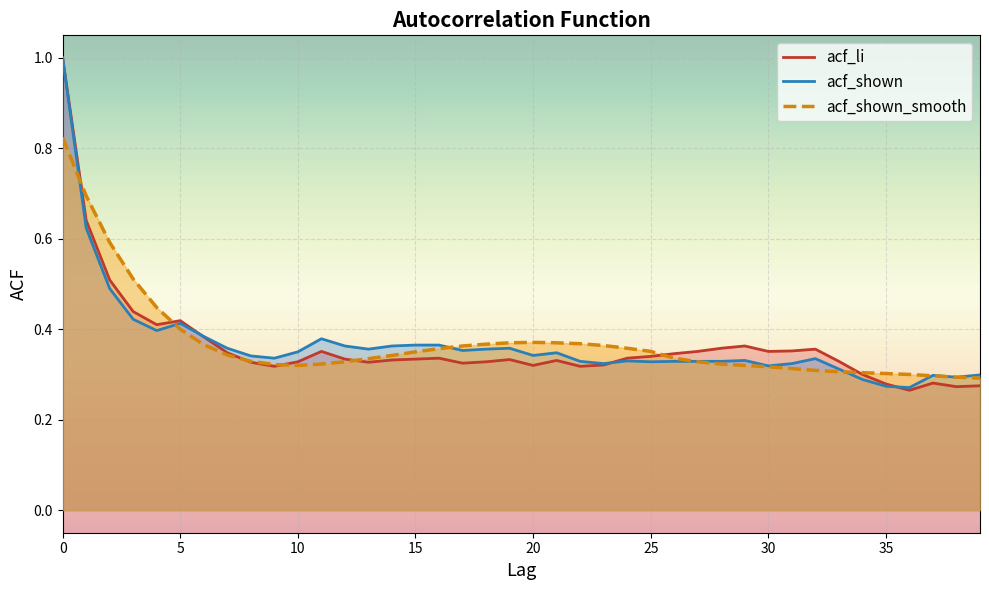

List the series in order of their overall mean, highest first.

acf_shown_smooth, acf_shown, acf_li